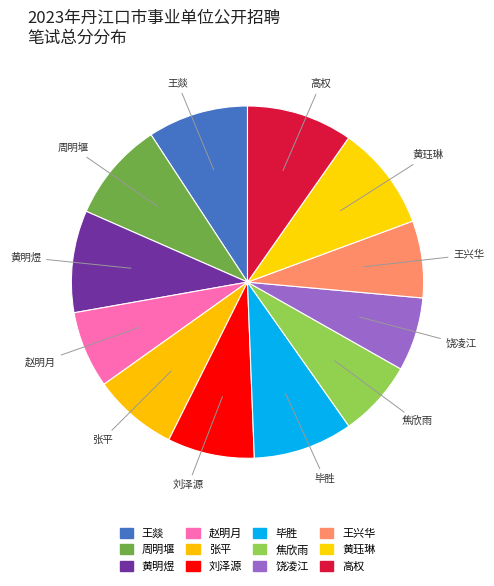

Is 毕胜 the majority of the pie?

No